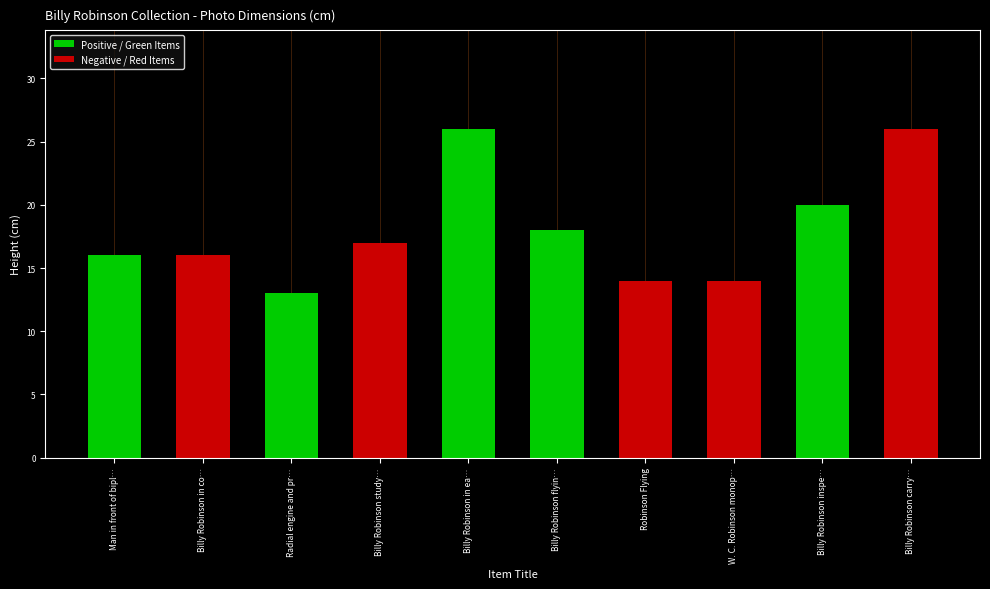

Between Radial engine and pr… and Billy Robinson carry…, which series saw the biggest shift?

Negative / Red Items